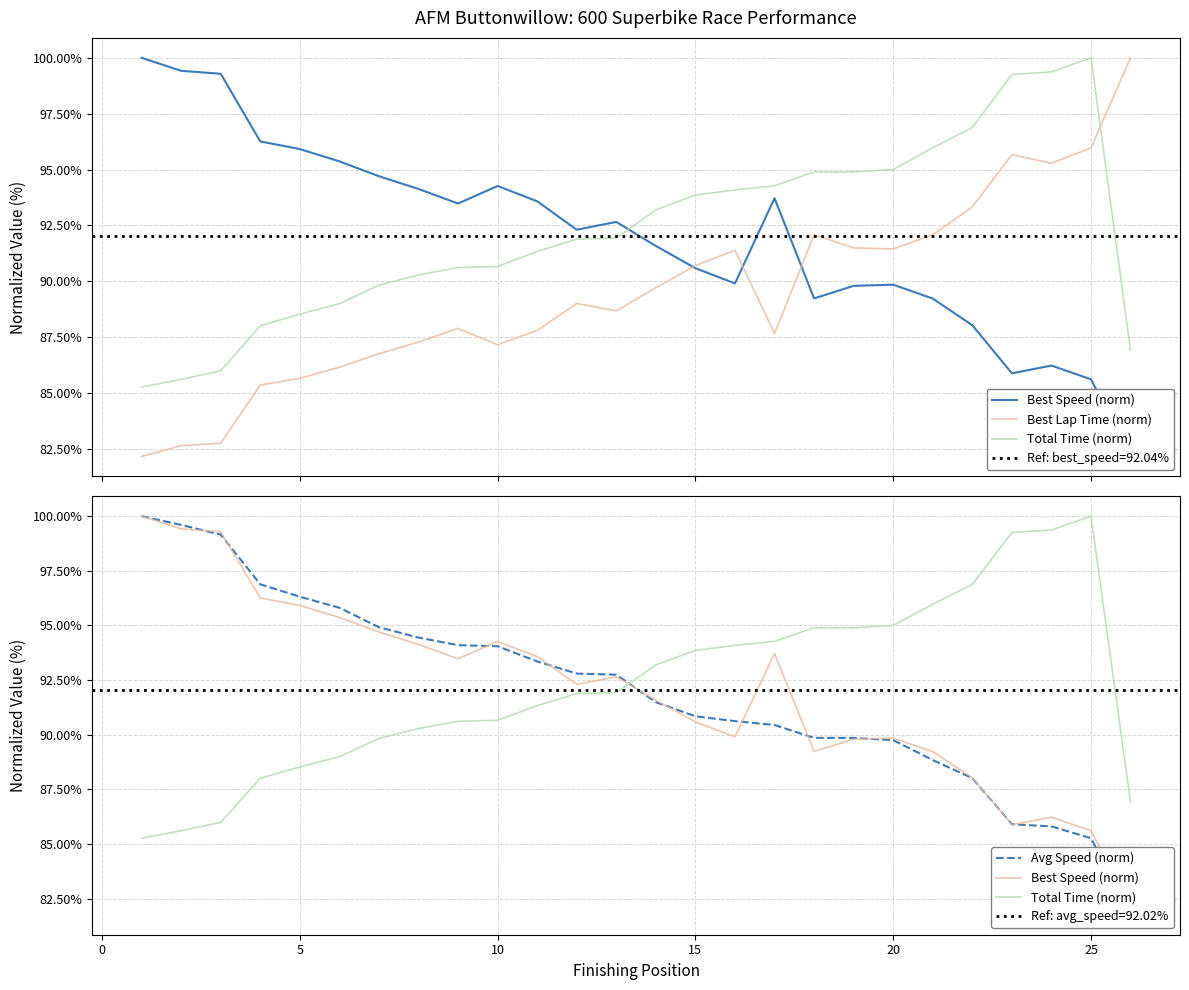

How many categories are shown in the chart?

26